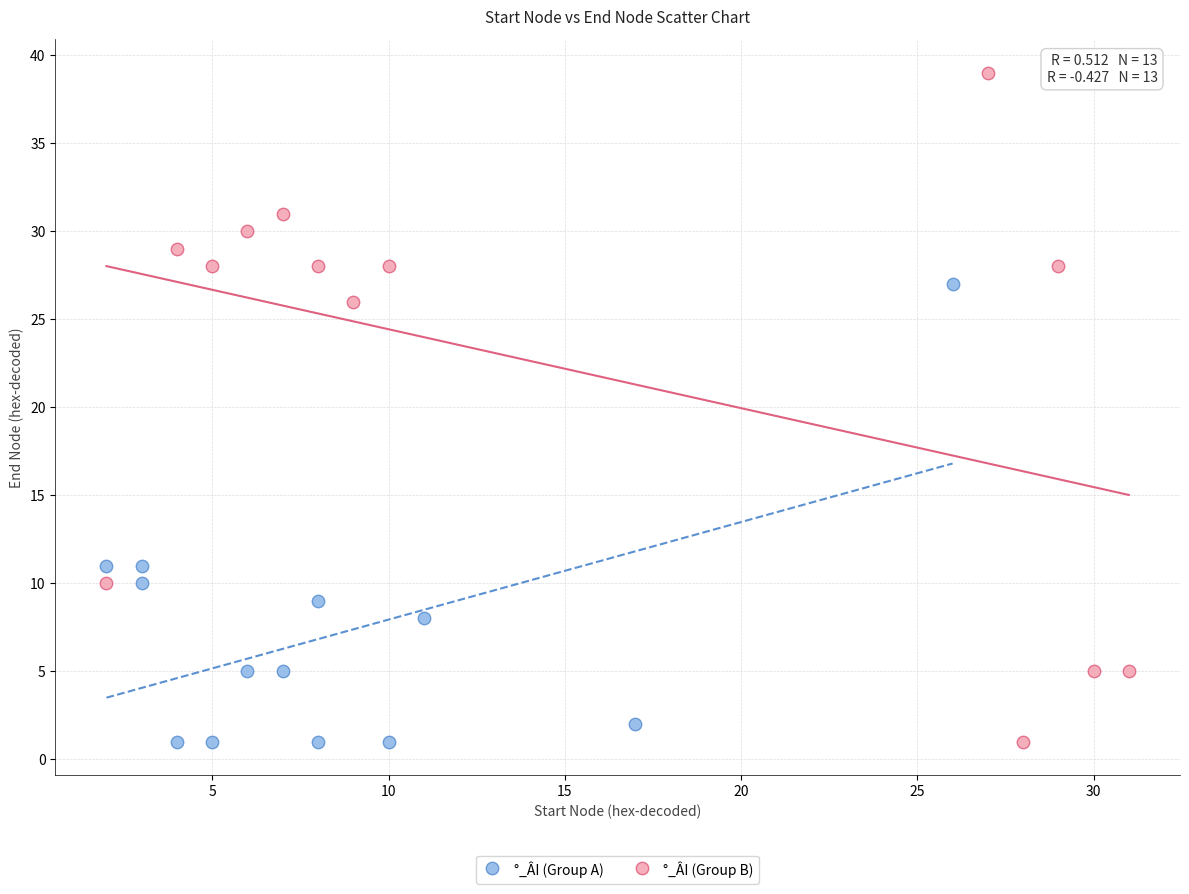

Which series has the largest Y range (max minus min)?

°_ÂI (Group B)